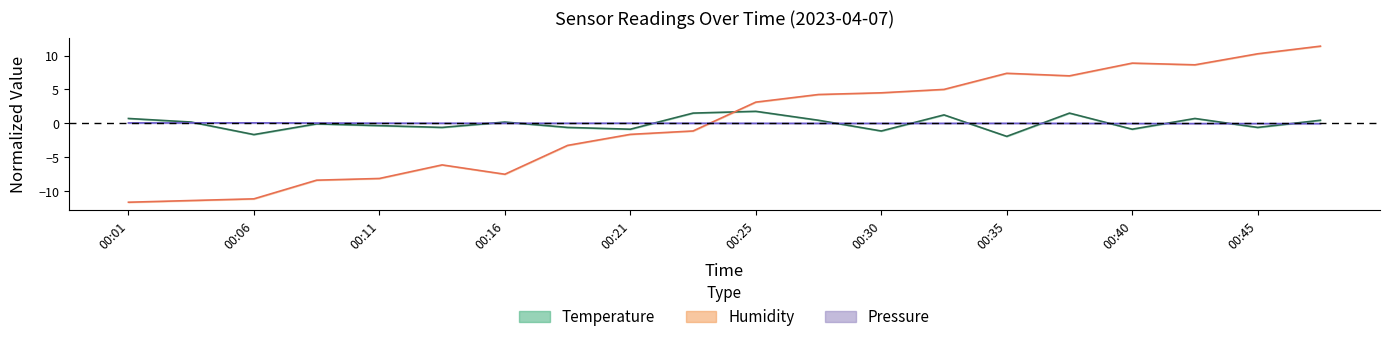

How many lines are shown in the chart?

3